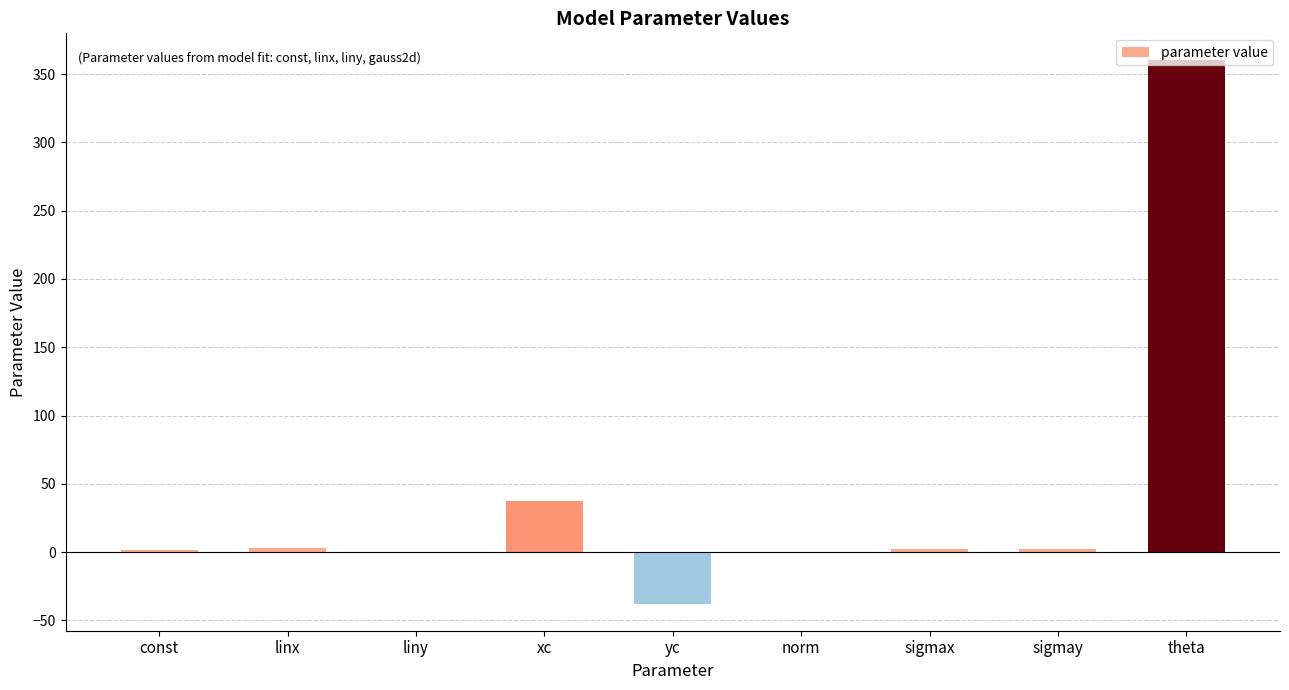

Is it true that the value at norm is 0.0?

True